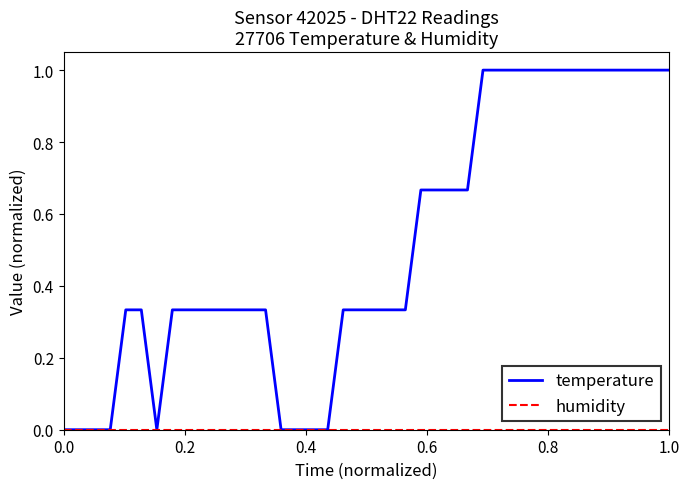

Which series has the largest total across all categories?

temperature